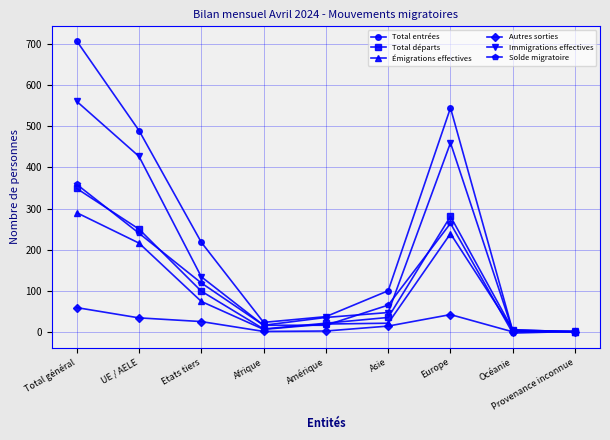

What is the minimum value shown in the chart?

-3